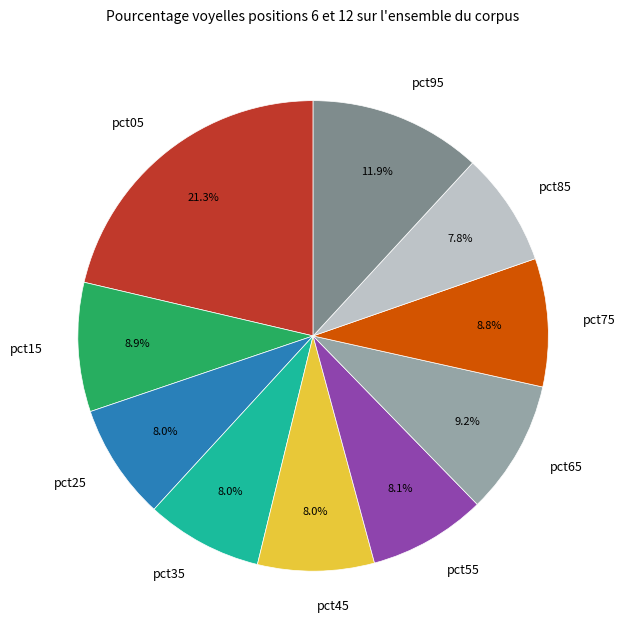

What percentage is NOT represented by pct25?

92.0%